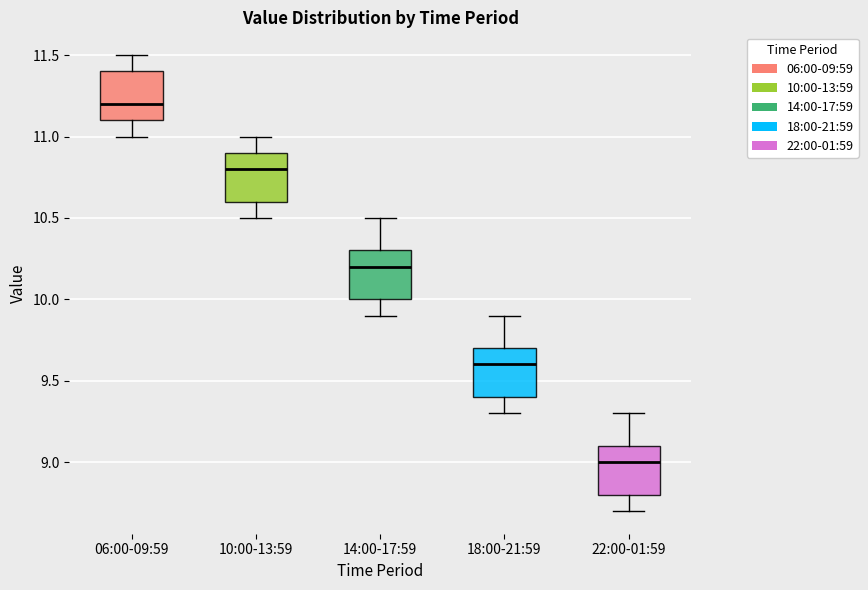

Reading left to right, transcribe this box plot: for each box, give where its median line is, the range the box spans, and where its two whiskers end, as read against the y-axis. The values are not printed on the chart, so give them approximately, as read against the axis.

06:00-09:59: median 11.2, box 11.1 to 11.4, whiskers 11.0 to 11.5
10:00-13:59: median 10.8, box 10.6 to 10.9, whiskers 10.5 to 11.0
14:00-17:59: median 10.2, box 10.0 to 10.3, whiskers 9.9 to 10.5
18:00-21:59: median 9.6, box 9.4 to 9.7, whiskers 9.3 to 9.9
22:00-01:59: median 9.0, box 8.8 to 9.1, whiskers 8.7 to 9.3